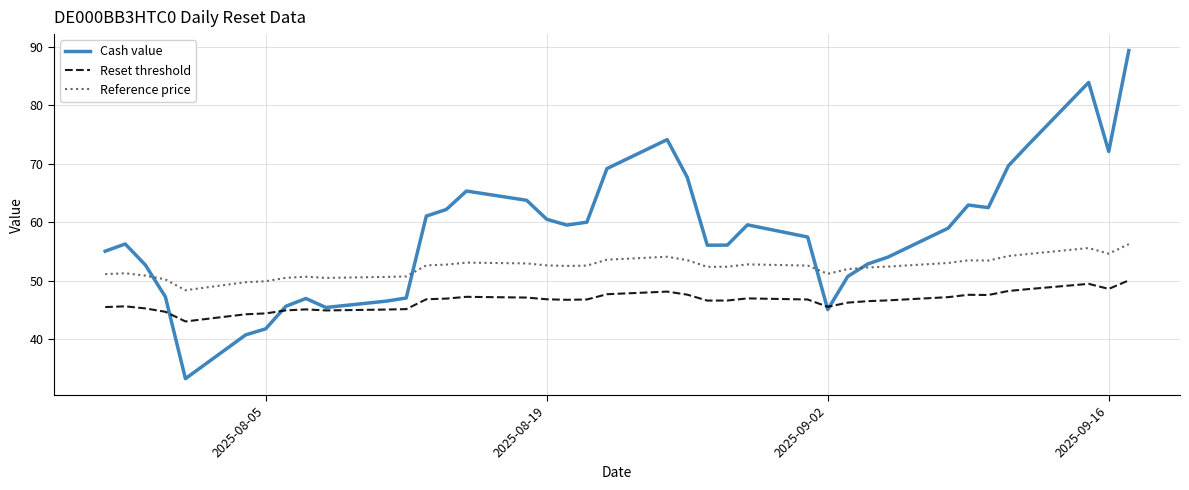

Does the chart display data point markers on the line(s)?

No